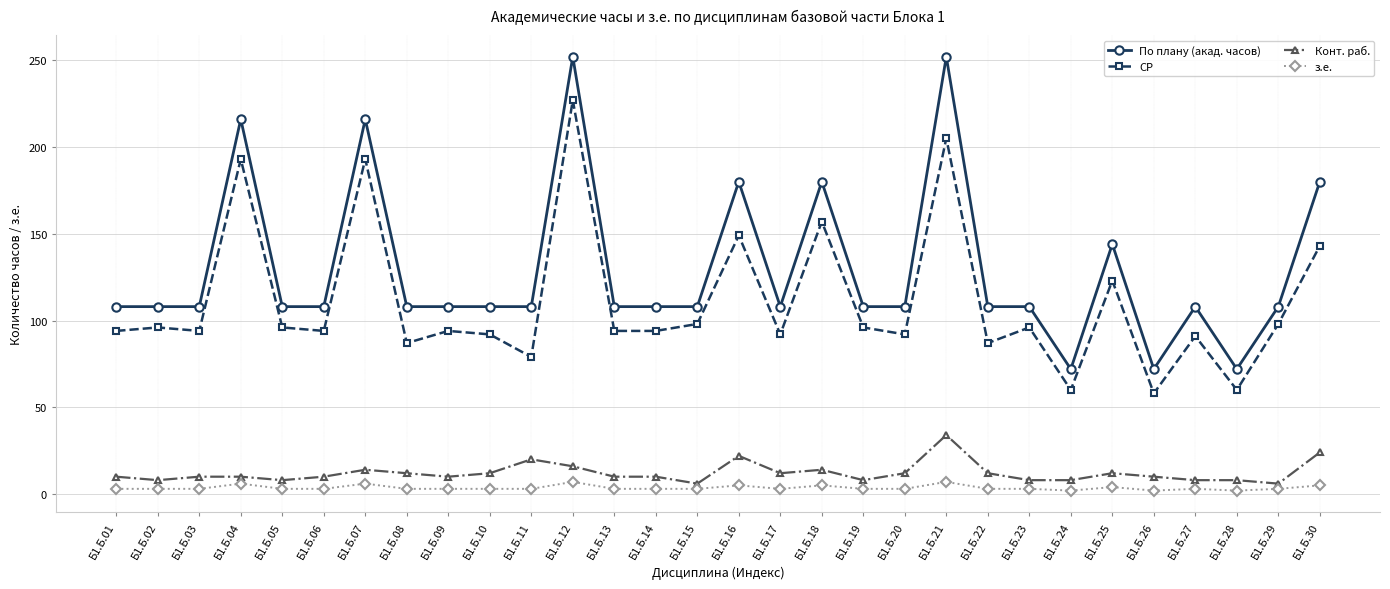

What is the value of the СР point at the 8th from the left?

87